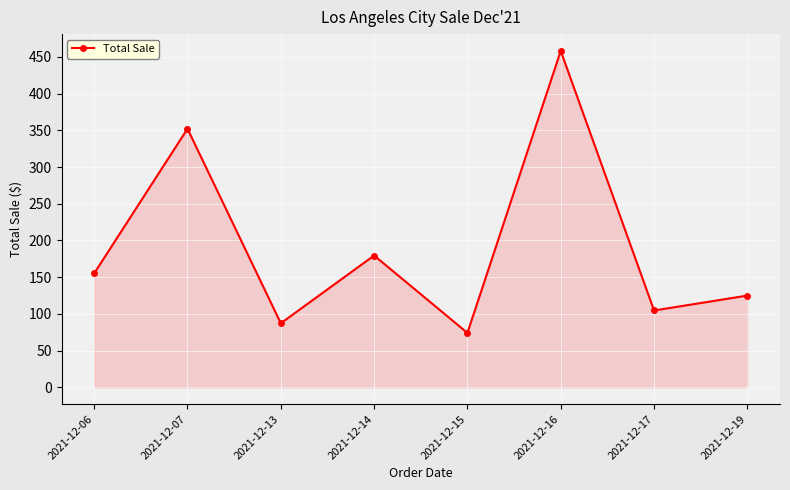

The value at 2021-12-13 is 113.8. True or false?

False